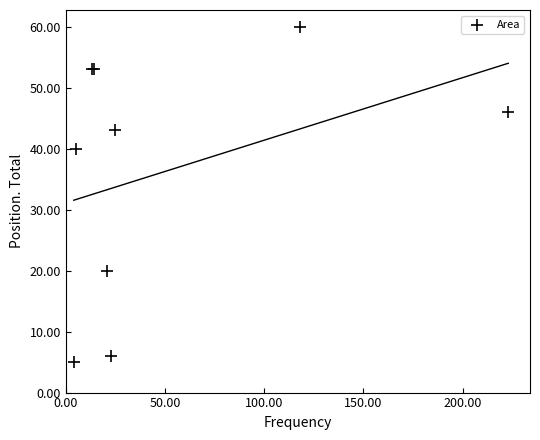

What Y value in the scatter plot is closest to 32?

40